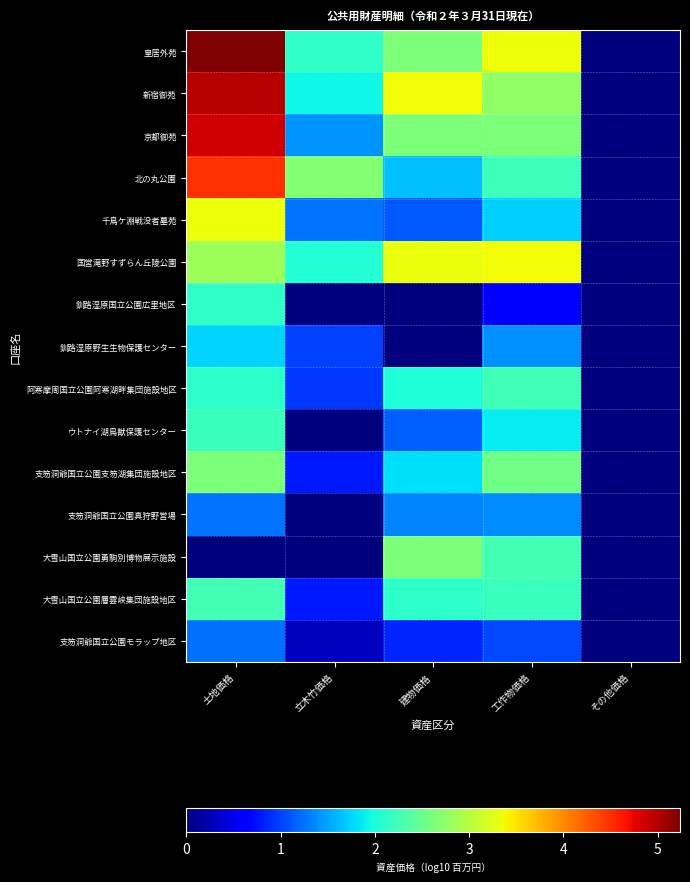

Reading right to left, what are all the values shown in this chart?

皇居外苑: その他価格=0.0	工作物価格=3.3	建物価格=2.6	立木竹価格=2.1	土地価格=5.2
新宿御苑: その他価格=0.0	工作物価格=2.8	建物価格=3.4	立木竹価格=1.9	土地価格=5.0
京都御苑: その他価格=0.0	工作物価格=2.6	建物価格=2.6	立木竹価格=1.4	土地価格=4.9
北の丸公園: その他価格=0.0	工作物価格=2.2	建物価格=1.7	立木竹価格=2.7	土地価格=4.5
千鳥ケ淵戦没者墓苑: その他価格=0.0	工作物価格=1.7	建物価格=1.1	立木竹価格=1.3	土地価格=3.4
国営滝野すずらん丘陵公園: その他価格=0.0	工作物価格=3.4	建物価格=3.3	立木竹価格=2.1	土地価格=2.8
釧路湿原国立公園広里地区: その他価格=0.0	工作物価格=0.6	建物価格=0.0	立木竹価格=0.0	土地価格=2.1
釧路湿原野生生物保護センター: その他価格=0.0	工作物価格=1.4	建物価格=0.0	立木竹価格=1.0	土地価格=1.7
阿寒摩周国立公園阿寒湖畔集団施設地区: その他価格=0.0	工作物価格=2.2	建物価格=2.0	立木竹価格=1.0	土地価格=2.1
ウトナイ湖鳥獣保護センター: その他価格=0.0	工作物価格=1.9	建物価格=1.1	立木竹価格=0.0	土地価格=2.2
支笏洞爺国立公園支笏湖集団施設地区: その他価格=0.0	工作物価格=2.5	建物価格=1.8	立木竹価格=0.8	土地価格=2.6
支笏洞爺国立公園真狩野営場: その他価格=0.0	工作物価格=1.4	建物価格=1.3	立木竹価格=0.0	土地価格=1.3
大雪山国立公園勇駒別博物展示施設: その他価格=0.0	工作物価格=2.3	建物価格=2.6	立木竹価格=0.0	土地価格=0.0
大雪山国立公園層雲峡集団施設地区: その他価格=0.0	工作物価格=2.2	建物価格=2.1	立木竹価格=0.8	土地価格=2.3
支笏洞爺国立公園モラップ地区: その他価格=0.0	工作物価格=1.0	建物価格=0.8	立木竹価格=0.3	土地価格=1.2